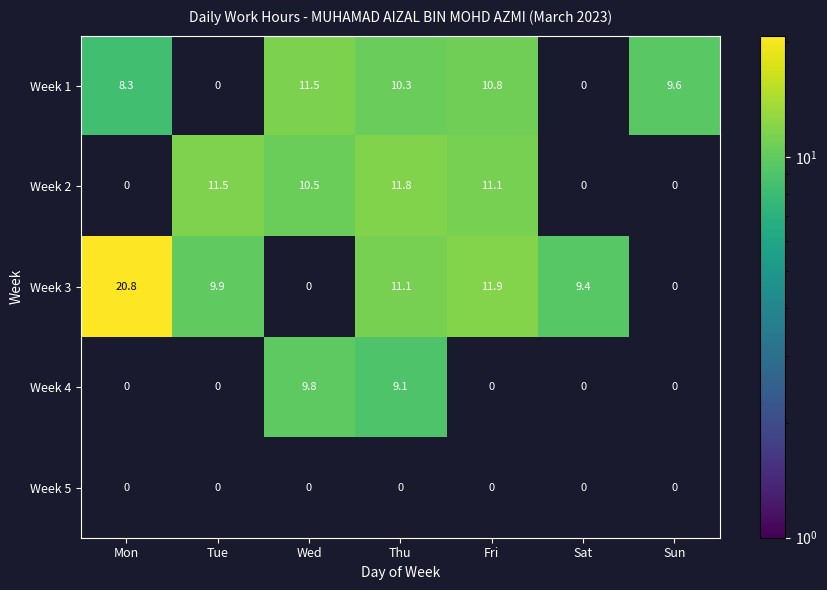

The Week 1 series shows 0.0 at Sat. True or false?

True